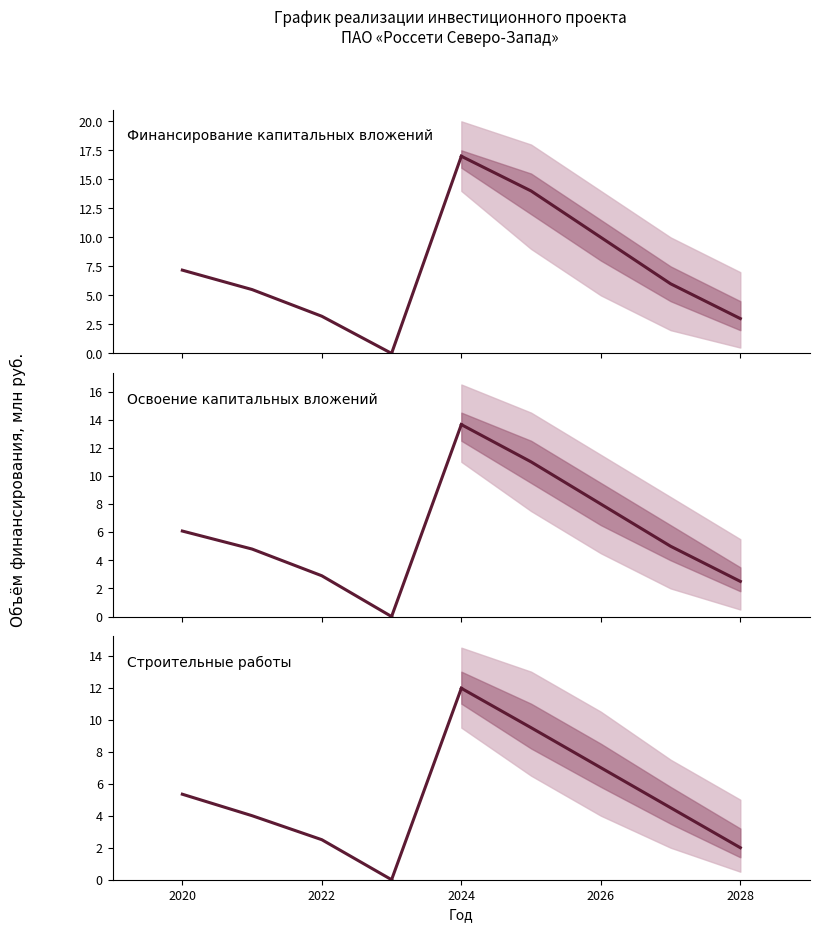

Rank the series at 2020 from lowest to highest value.

Строительные работы, Освоение капитальных вложений, Финансирование капитальных вложений